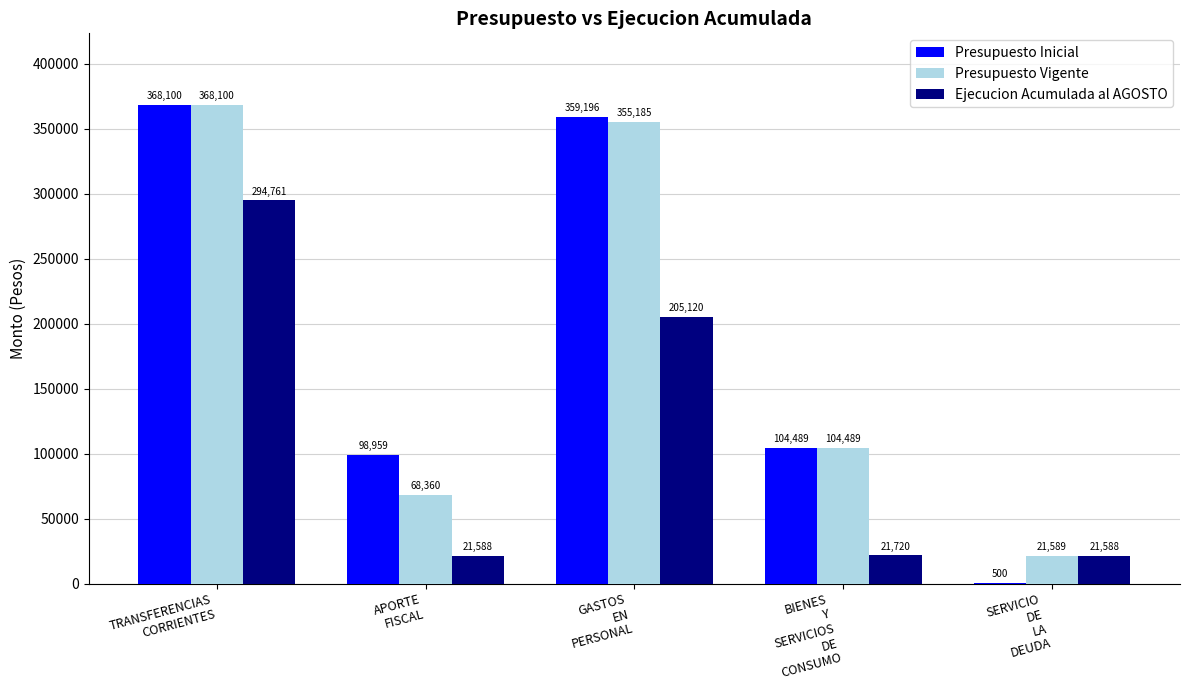

At which label is Presupuesto Inicial closest to 184300?

BIENES
Y
SERVICIOS
DE
CONSUMO